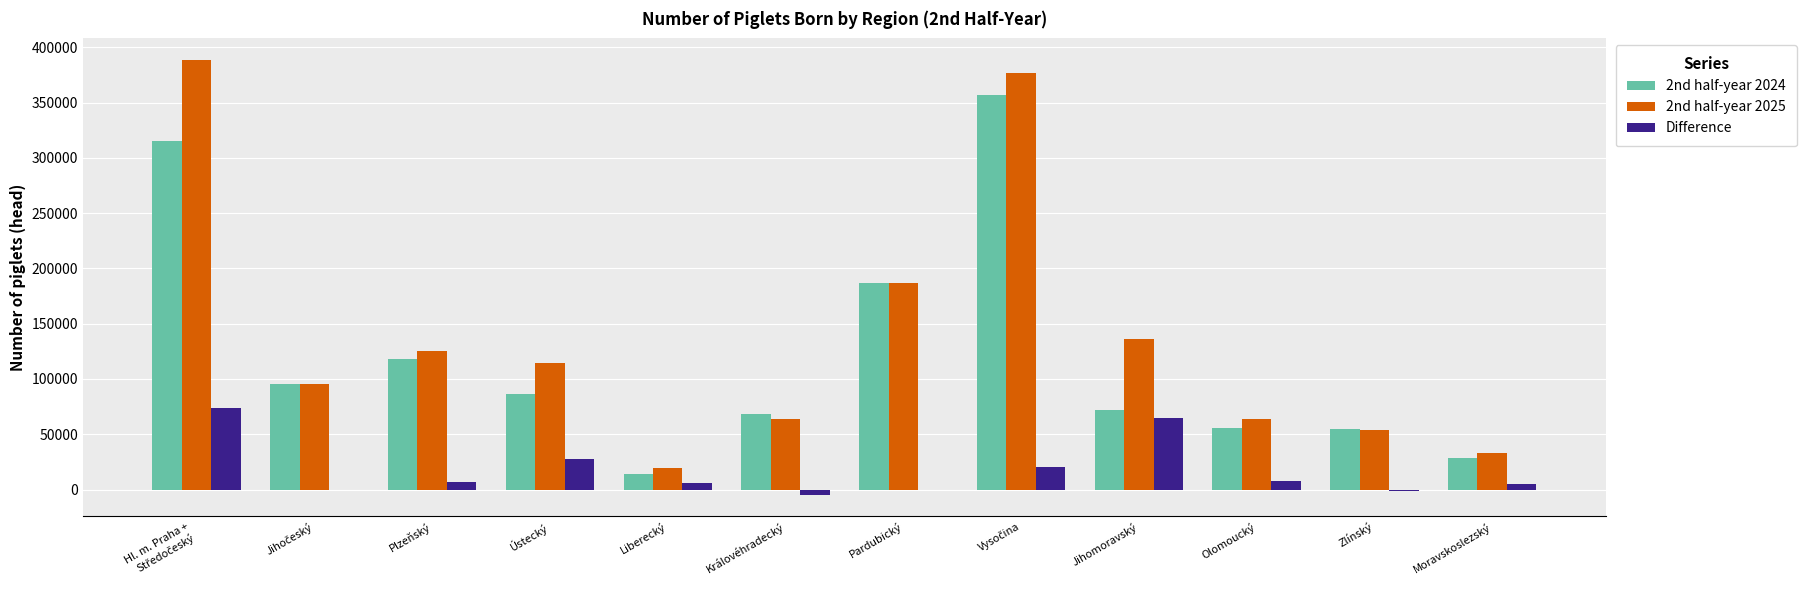

The value of 2nd half-year 2025 at Královéhradecký is 63603. True or false?

True